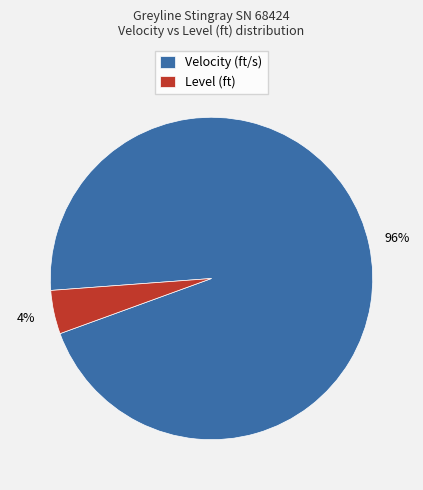

Between Level (ft) and Velocity (ft/s), which is larger?

Velocity (ft/s)